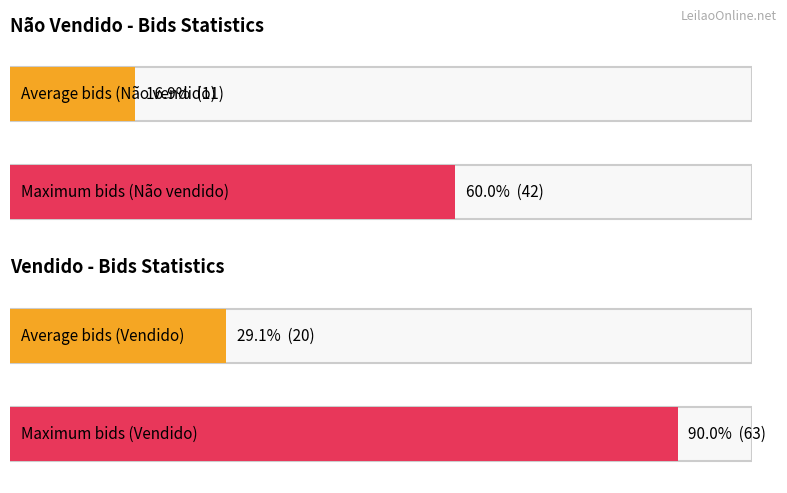

What are all the series names shown in the legend?

Vendido, Não vendido